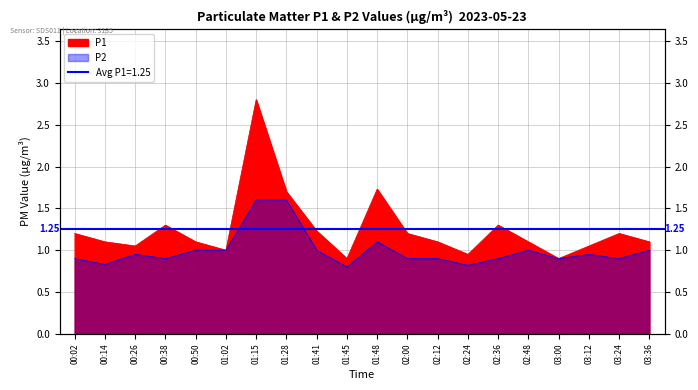

How many lines are shown in the chart?

2